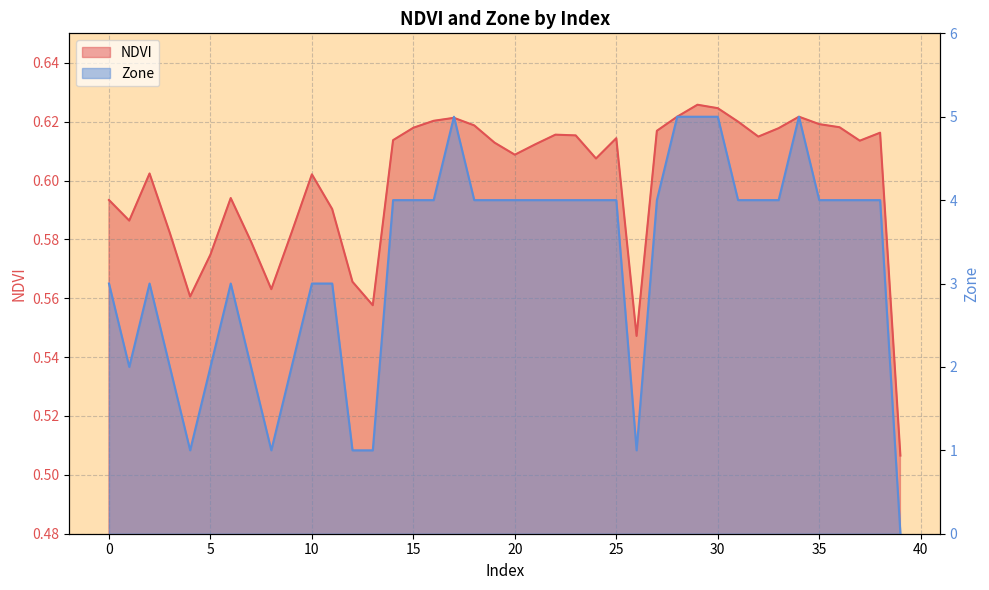

Reading left to right, transcribe all the data shown in this chart.

NDVI: 0=0.6	1=0.6	2=0.6	3=0.6	4=0.6	5=0.6	6=0.6	7=0.6	8=0.6	9=0.6	10=0.6	11=0.6	12=0.6	13=0.6	14=0.6	15=0.6	16=0.6	17=0.6	18=0.6	19=0.6	20=0.6	21=0.6	22=0.6	23=0.6	24=0.6	25=0.6	26=0.5	27=0.6	28=0.6	29=0.6	30=0.6	31=0.6	32=0.6	33=0.6	34=0.6	35=0.6	36=0.6	37=0.6	38=0.6	39=0.5
Zone: 0=3.0	1=2.0	2=3.0	3=2.0	4=1.0	5=2.0	6=3.0	7=2.0	8=1.0	9=2.0	10=3.0	11=3.0	12=1.0	13=1.0	14=4.0	15=4.0	16=4.0	17=5.0	18=4.0	19=4.0	20=4.0	21=4.0	22=4.0	23=4.0	24=4.0	25=4.0	26=1.0	27=4.0	28=5.0	29=5.0	30=5.0	31=4.0	32=4.0	33=4.0	34=5.0	35=4.0	36=4.0	37=4.0	38=4.0	39=0.0